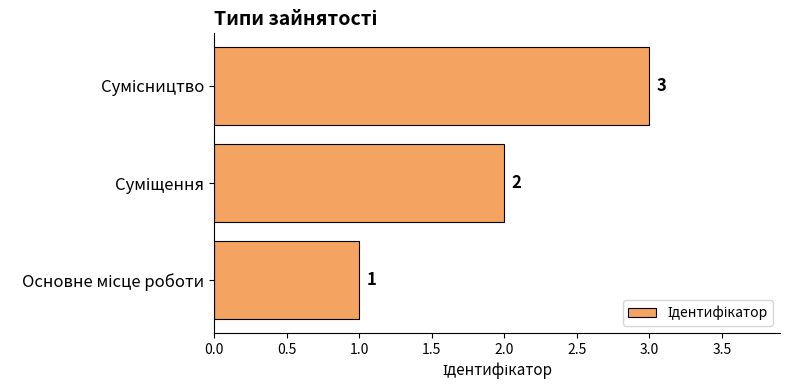

What is the sum of all values?

6